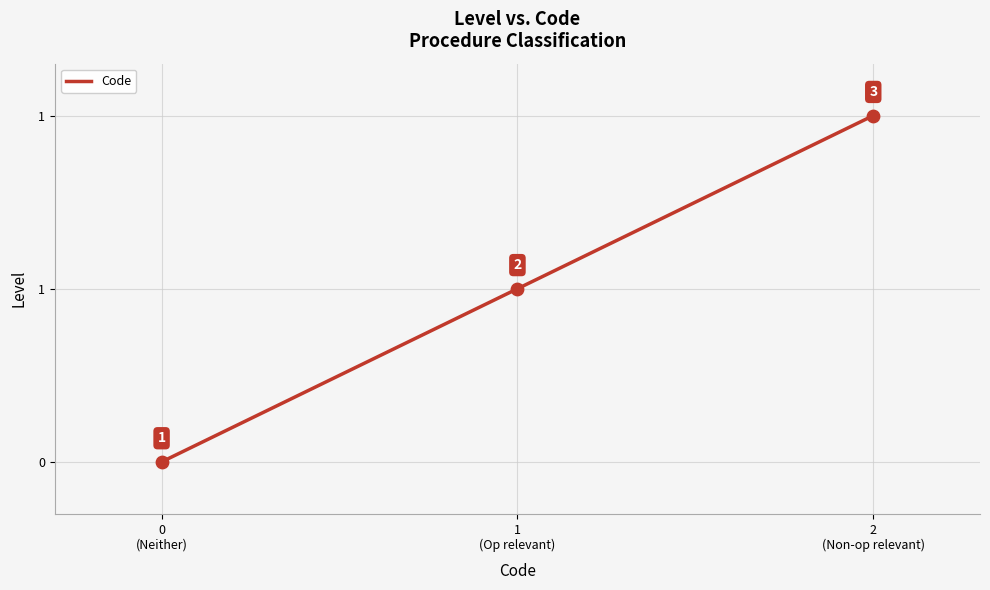

Is this an area chart (filled region under the line)?

No